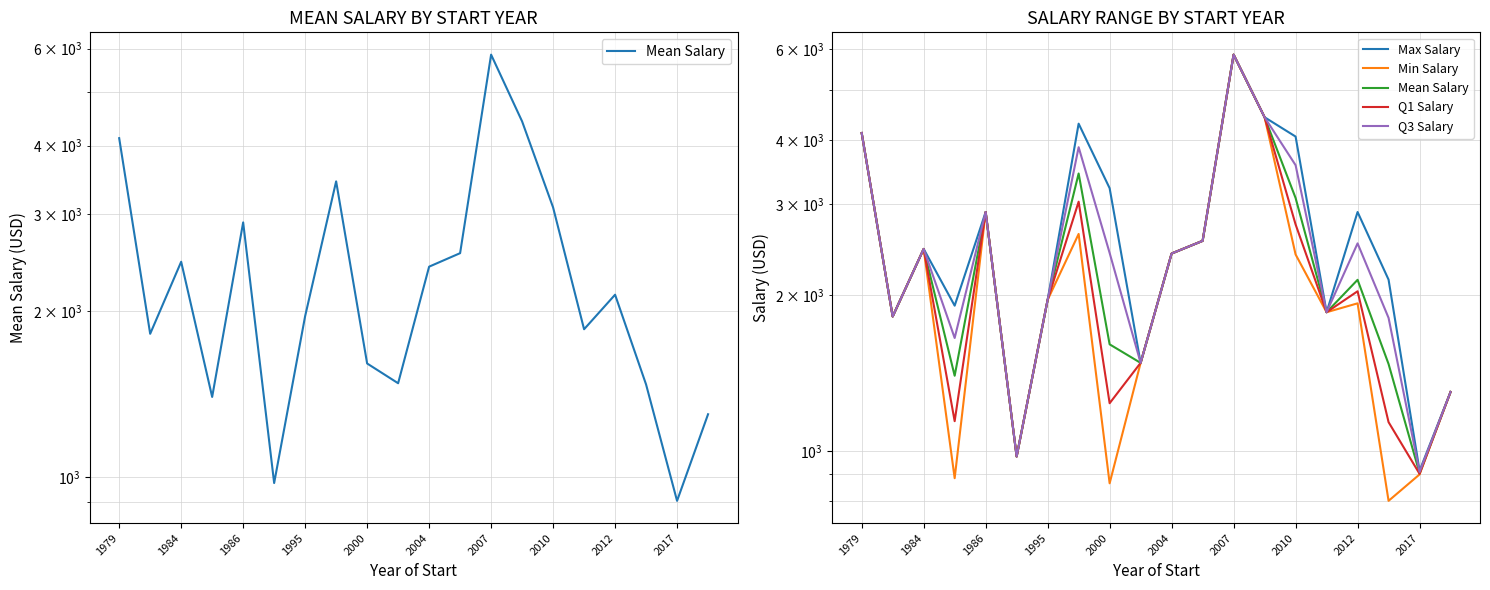

Reading left to right, list all the values displayed in this chart.

Mean Salary: 4125.0	1820.0	2460.0	1397.5	2900.0	975.0	1960.0	3443.3	1607.5	1480.0	2410.0	2550.0	5850.0	4425.0	3087.5	1855.0	2143.3	1472.5	905.0	1300.0
Max Salary: 4125.0	1820.0	2460.0	1910.0	2900.0	975.0	1960.0	4300.0	3225.0	1480.0	2410.0	2550.0	5850.0	4425.0	4060.0	1855.0	2900.0	2145.0	915.0	1300.0
Min Salary: 4125.0	1820.0	2460.0	885.0	2900.0	975.0	1960.0	2630.0	865.0	1480.0	2410.0	2550.0	5850.0	4425.0	2400.0	1855.0	1930.0	800.0	900.0	1300.0
Q1 Salary: 4125.0	1820.0	2460.0	1141.2	2900.0	975.0	1960.0	3036.7	1236.2	1480.0	2410.0	2550.0	5850.0	4425.0	2743.8	1855.0	2036.7	1136.2	902.5	1300.0
Q3 Salary: 4125.0	1820.0	2460.0	1653.8	2900.0	975.0	1960.0	3871.7	2416.2	1480.0	2410.0	2550.0	5850.0	4425.0	3573.8	1855.0	2521.7	1808.8	910.0	1300.0